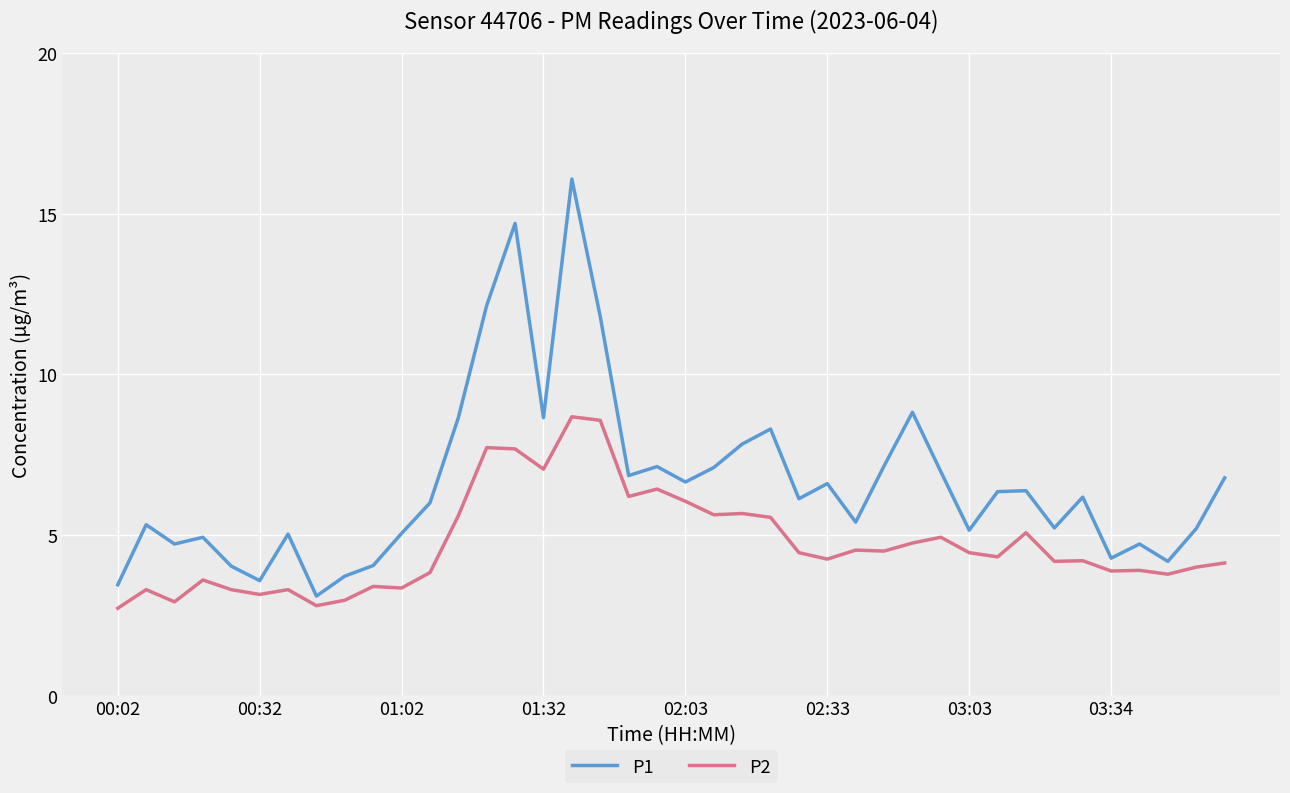

Which series has the largest total across all categories?

P1